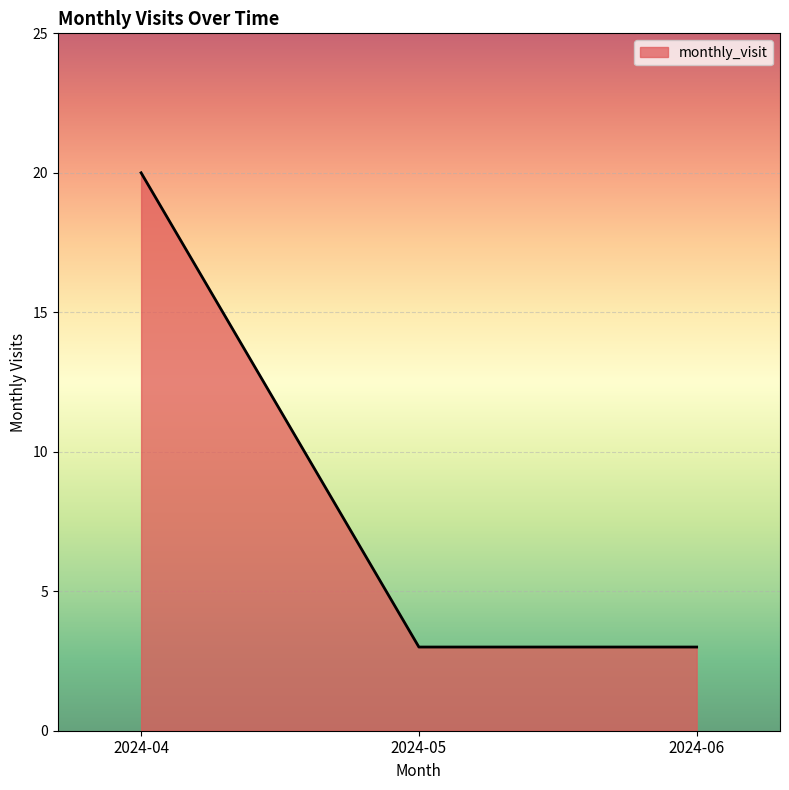

Which label corresponds to the largest value in the chart?

2024-04